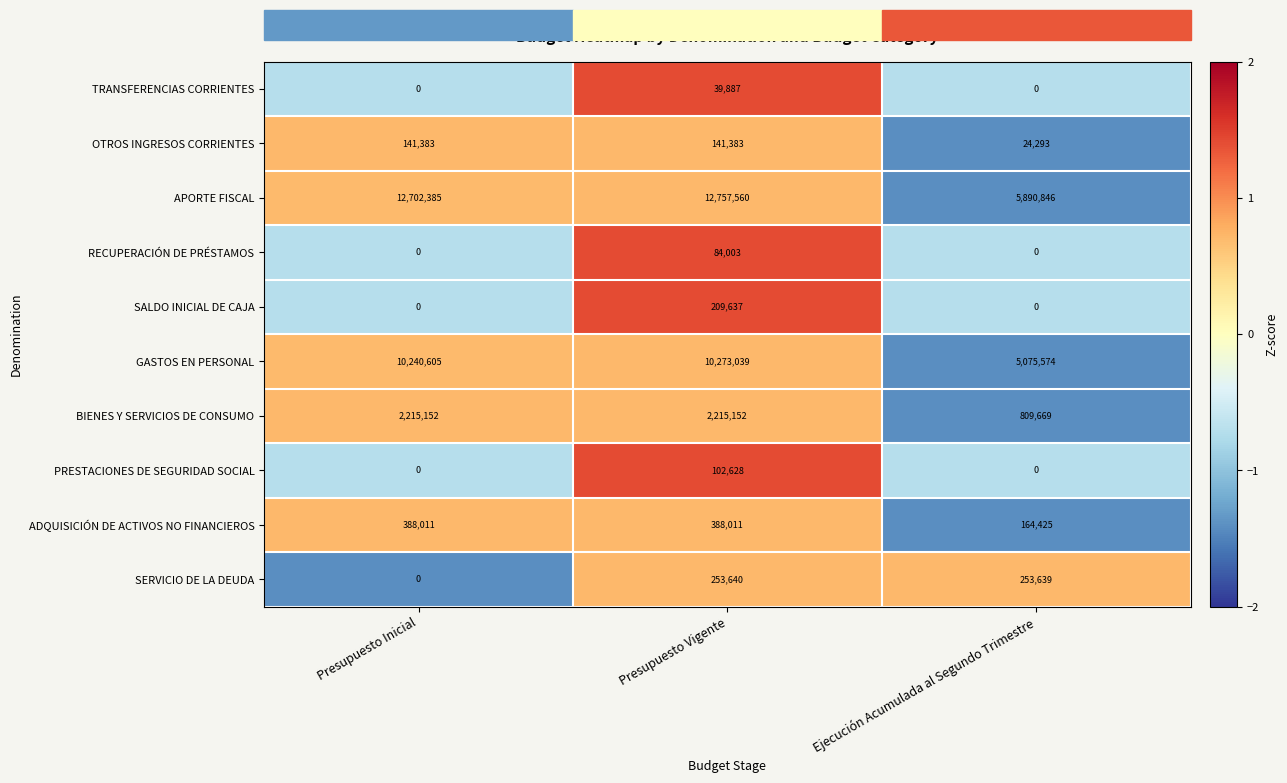

What is the approximate value of OTROS INGRESOS CORRIENTES at Ejecución Acumulada al Segundo Trimestre?

24293